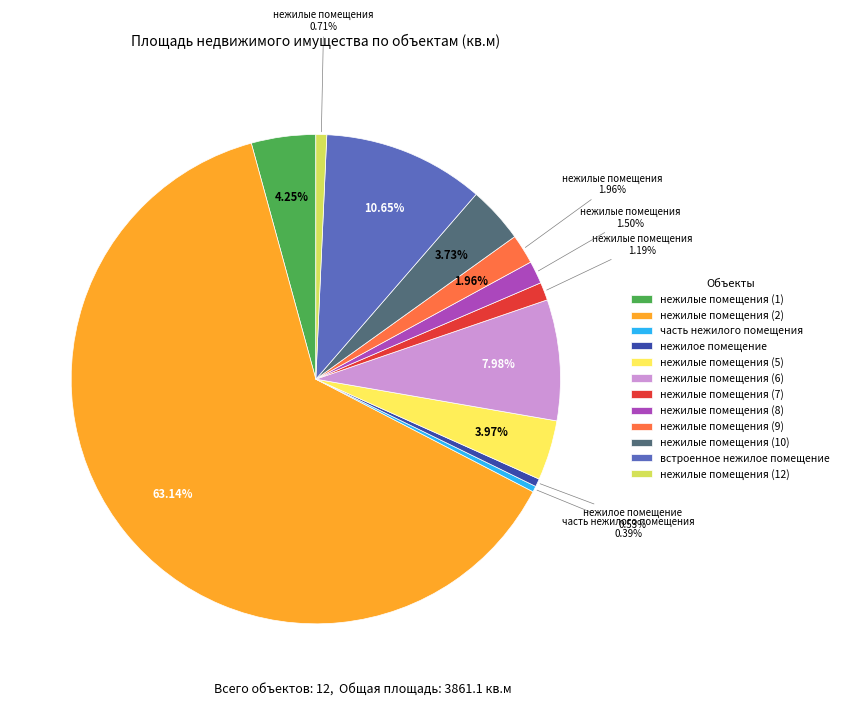

Rank the categories by value from highest to lowest.

нежилые помещения (2), встроенное нежилое помещение, нежилые помещения (6), нежилые помещения (1), нежилые помещения (5), нежилые помещения (10), нежилые помещения (9), нежилые помещения (8), нежилые помещения (7), нежилые помещения (12), нежилое помещение, часть нежилого помещения